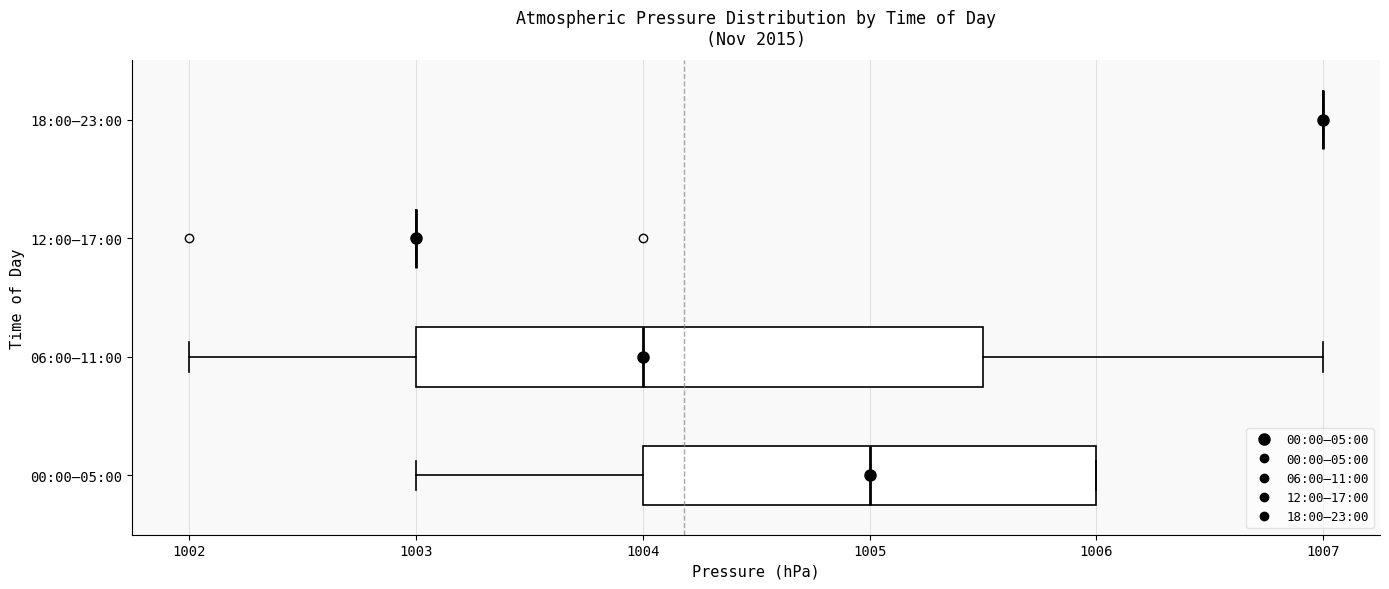

Reading bottom to top, read every box against the x-axis: the position of its median line, the range the box covers, and the ends of its whiskers. The values are not printed on the chart, so give them approximately, as read against the axis.

00:00–05:00: median 1005.0, box 1004.0 to 1006.0, whiskers 1003.0 to 1006.0
06:00–11:00: median 1004.0, box 1003.0 to 1005.5, whiskers 1002.0 to 1007.0
12:00–17:00: box collapsed to a line at 1003.0, whiskers 1003.0 to 1003.0
18:00–23:00: box collapsed to a line at 1007.0, whiskers 1007.0 to 1007.0